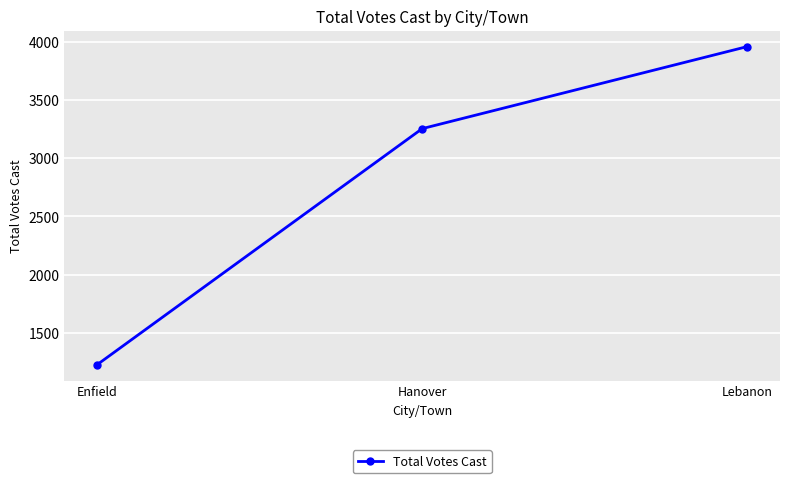

Reading right to left, list all the values displayed in this chart.

Lebanon=3958	Hanover=3253	Enfield=1225